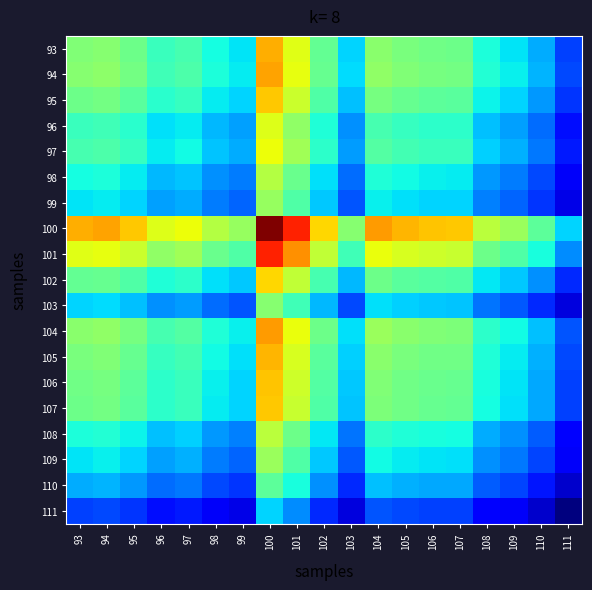

Which category has the lowest value across all series?

111